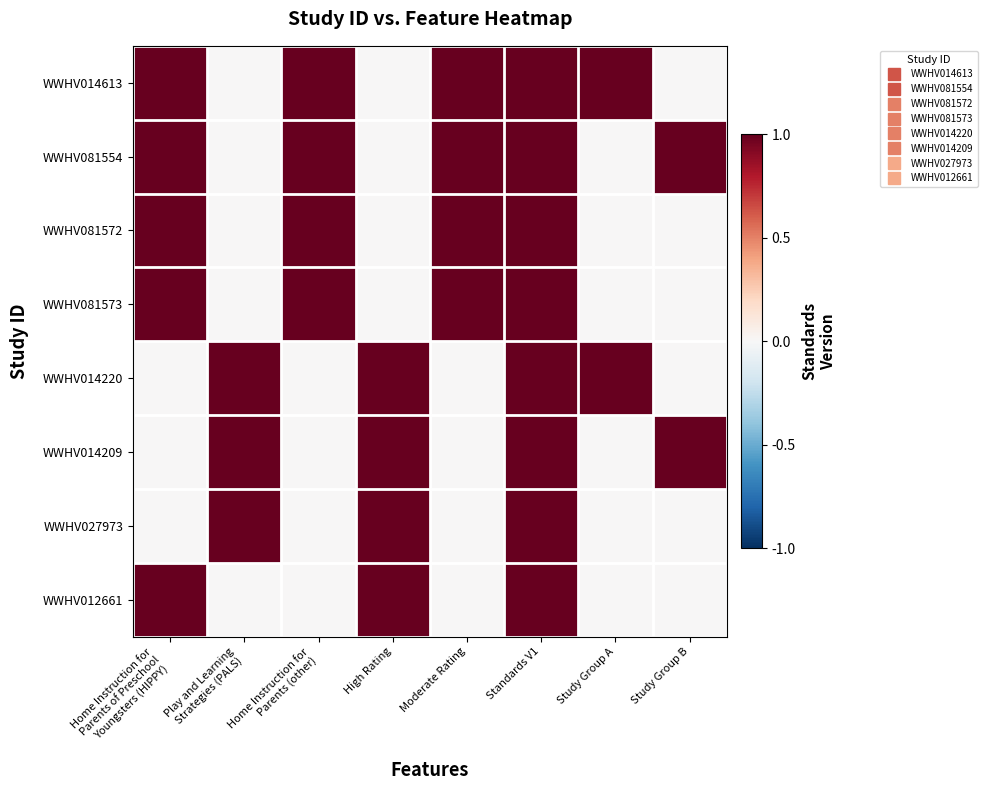

Reading right to left, list all the values displayed in this chart.

WWHV014613: Study Group B=0	Study Group A=1	Standards V1=1	Moderate Rating=1	High Rating=0	Home Instruction for
Parents (other)=1	Play and Learning
Strategies (PALS)=0	Home Instruction for
Parents of Preschool
Youngsters (HIPPY)=1
WWHV081554: Study Group B=1	Study Group A=0	Standards V1=1	Moderate Rating=1	High Rating=0	Home Instruction for
Parents (other)=1	Play and Learning
Strategies (PALS)=0	Home Instruction for
Parents of Preschool
Youngsters (HIPPY)=1
WWHV081572: Study Group B=0	Study Group A=0	Standards V1=1	Moderate Rating=1	High Rating=0	Home Instruction for
Parents (other)=1	Play and Learning
Strategies (PALS)=0	Home Instruction for
Parents of Preschool
Youngsters (HIPPY)=1
WWHV081573: Study Group B=0	Study Group A=0	Standards V1=1	Moderate Rating=1	High Rating=0	Home Instruction for
Parents (other)=1	Play and Learning
Strategies (PALS)=0	Home Instruction for
Parents of Preschool
Youngsters (HIPPY)=1
WWHV014220: Study Group B=0	Study Group A=1	Standards V1=1	Moderate Rating=0	High Rating=1	Home Instruction for
Parents (other)=0	Play and Learning
Strategies (PALS)=1	Home Instruction for
Parents of Preschool
Youngsters (HIPPY)=0
WWHV014209: Study Group B=1	Study Group A=0	Standards V1=1	Moderate Rating=0	High Rating=1	Home Instruction for
Parents (other)=0	Play and Learning
Strategies (PALS)=1	Home Instruction for
Parents of Preschool
Youngsters (HIPPY)=0
WWHV027973: Study Group B=0	Study Group A=0	Standards V1=1	Moderate Rating=0	High Rating=1	Home Instruction for
Parents (other)=0	Play and Learning
Strategies (PALS)=1	Home Instruction for
Parents of Preschool
Youngsters (HIPPY)=0
WWHV012661: Study Group B=0	Study Group A=0	Standards V1=1	Moderate Rating=0	High Rating=1	Home Instruction for
Parents (other)=0	Play and Learning
Strategies (PALS)=0	Home Instruction for
Parents of Preschool
Youngsters (HIPPY)=1